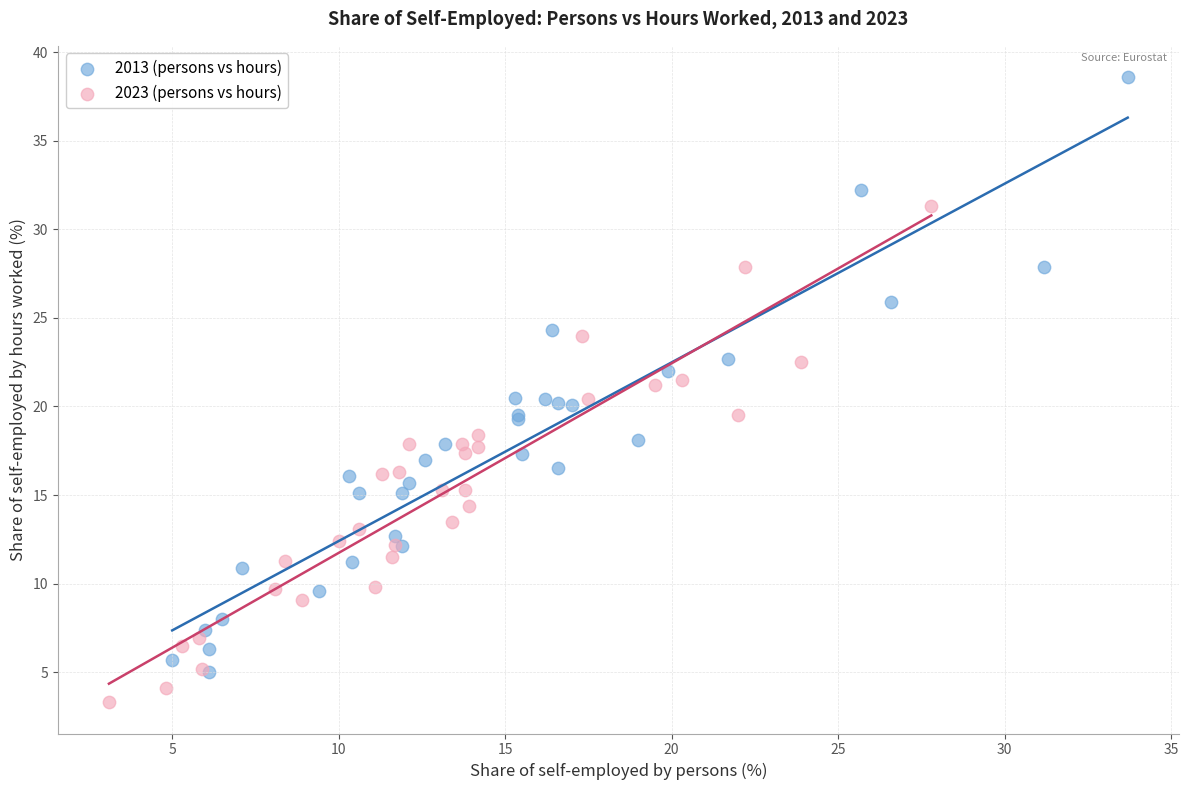

Which series has the widest spread of Y values?

2013 (persons vs hours)